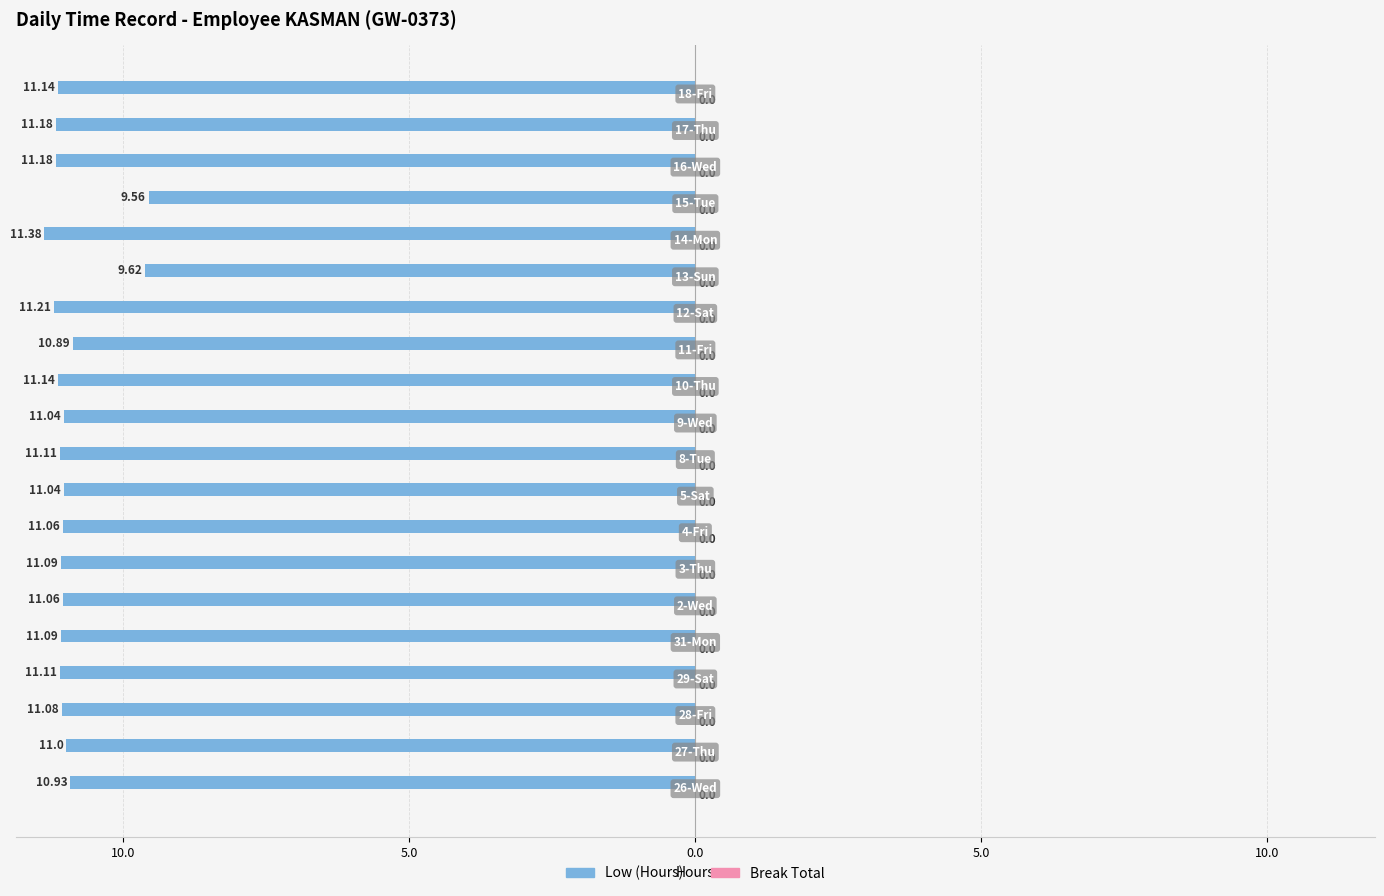

Does the chart contain any negative values?

Yes